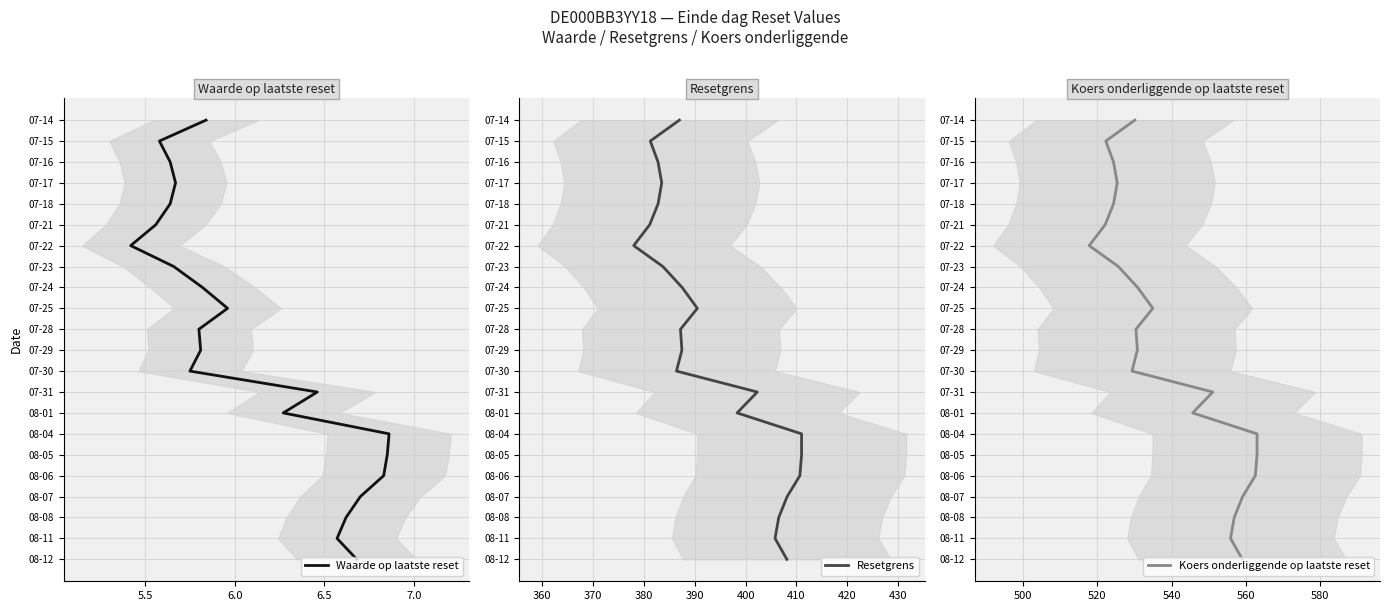

What are all the series names shown in the legend?

Waarde op laatste reset, Resetgrens, Koers onderliggende op laatste reset